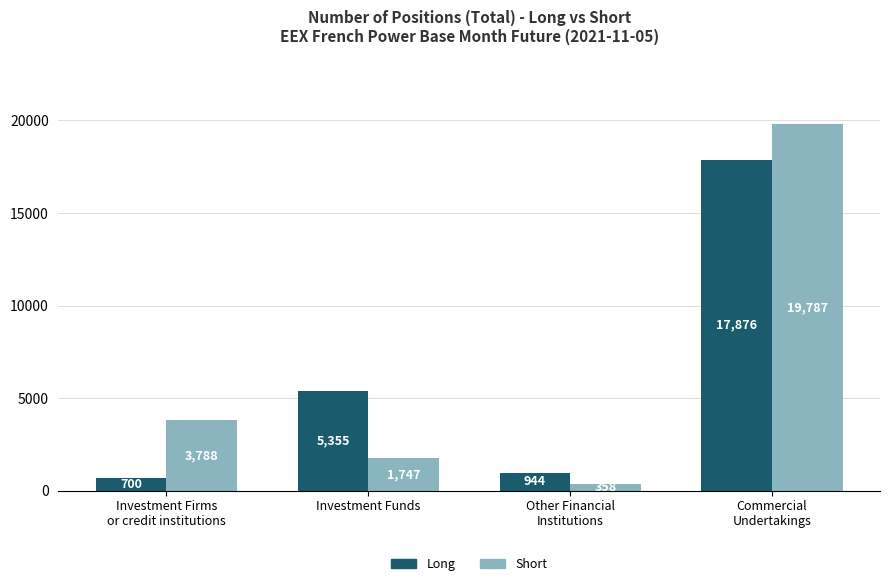

At how many categories does at least one series exceed 14533?

1